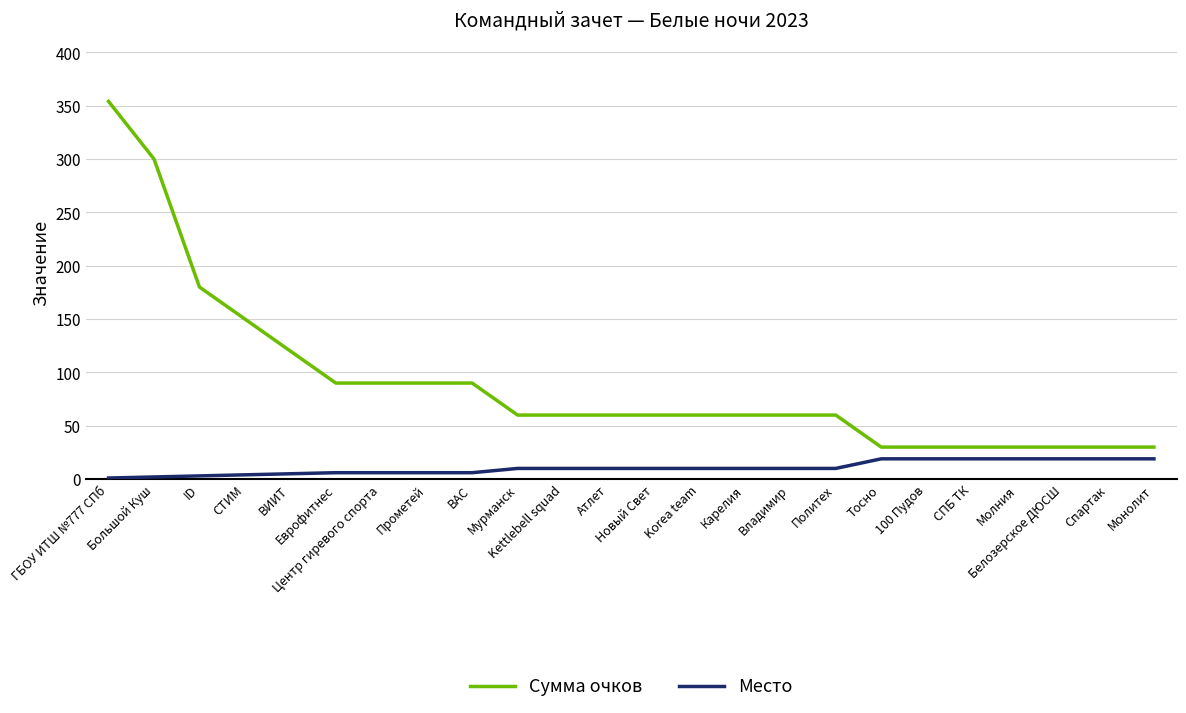

List the series in order of their peak value, highest first.

Сумма очков, Место